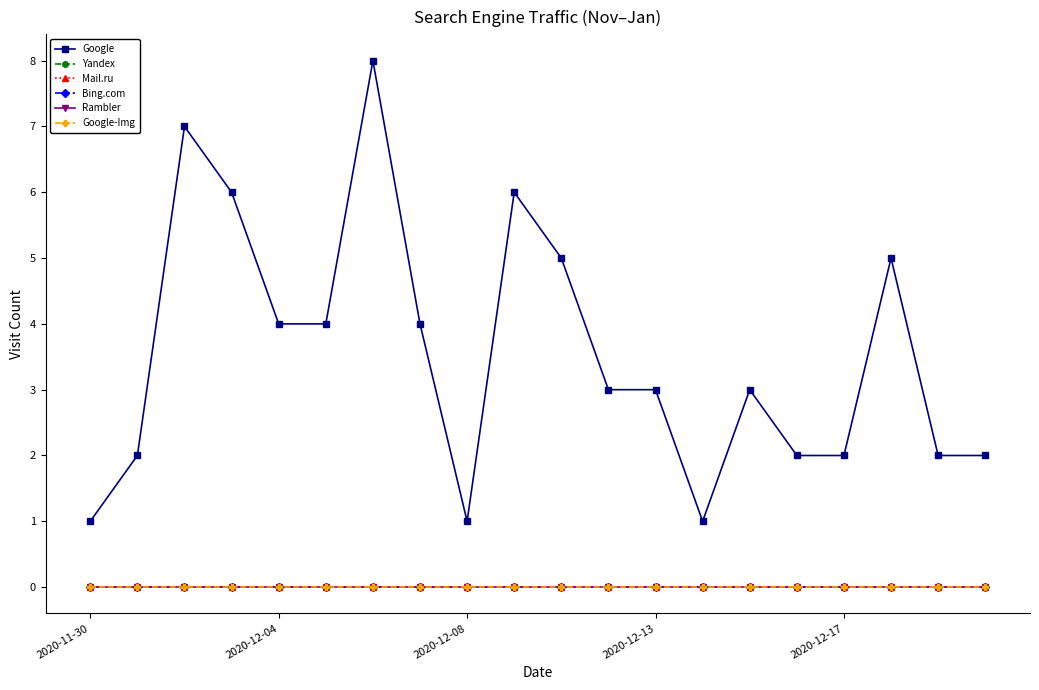

Is this an area chart (filled region under the line)?

No